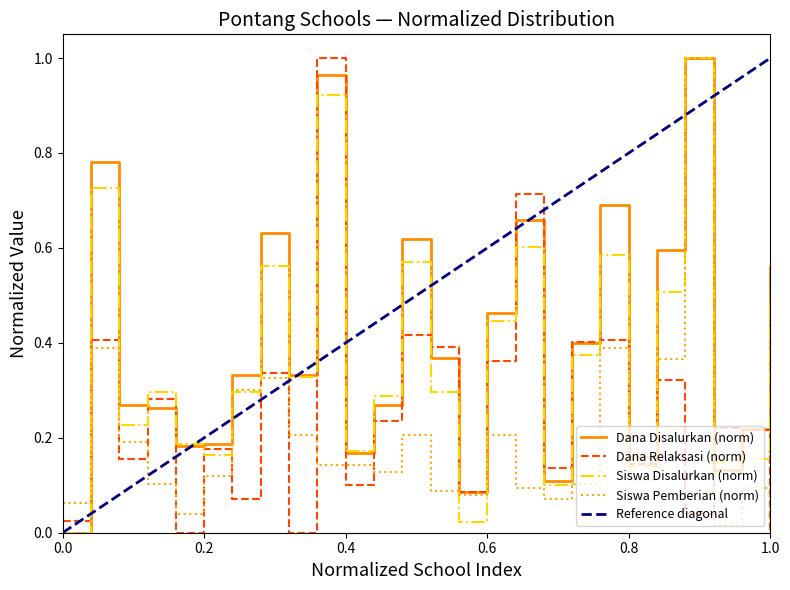

What is the difference between the second highest and second lowest values in the Dana Pemberian Relaksasi series?

0.7